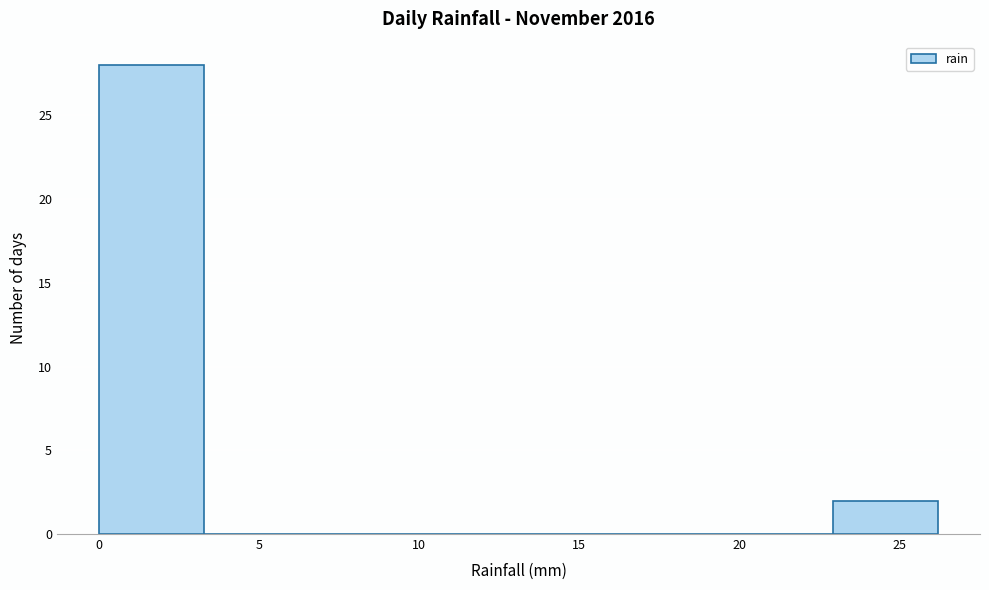

Reading left to right, list every bar in this chart as the range it spans on the x-axis followed by its height. Neither the bar edges nor the heights are printed on the chart, so give them approximately, as read against the axes.

0.0 to 3.5: 28
3.5 to 6.5: 0
6.5 to 10.0: 0
10.0 to 13.0: 0
13.0 to 16.5: 0
16.5 to 19.5: 0
19.5 to 23.0: 0
23.0 to 26.0: 2